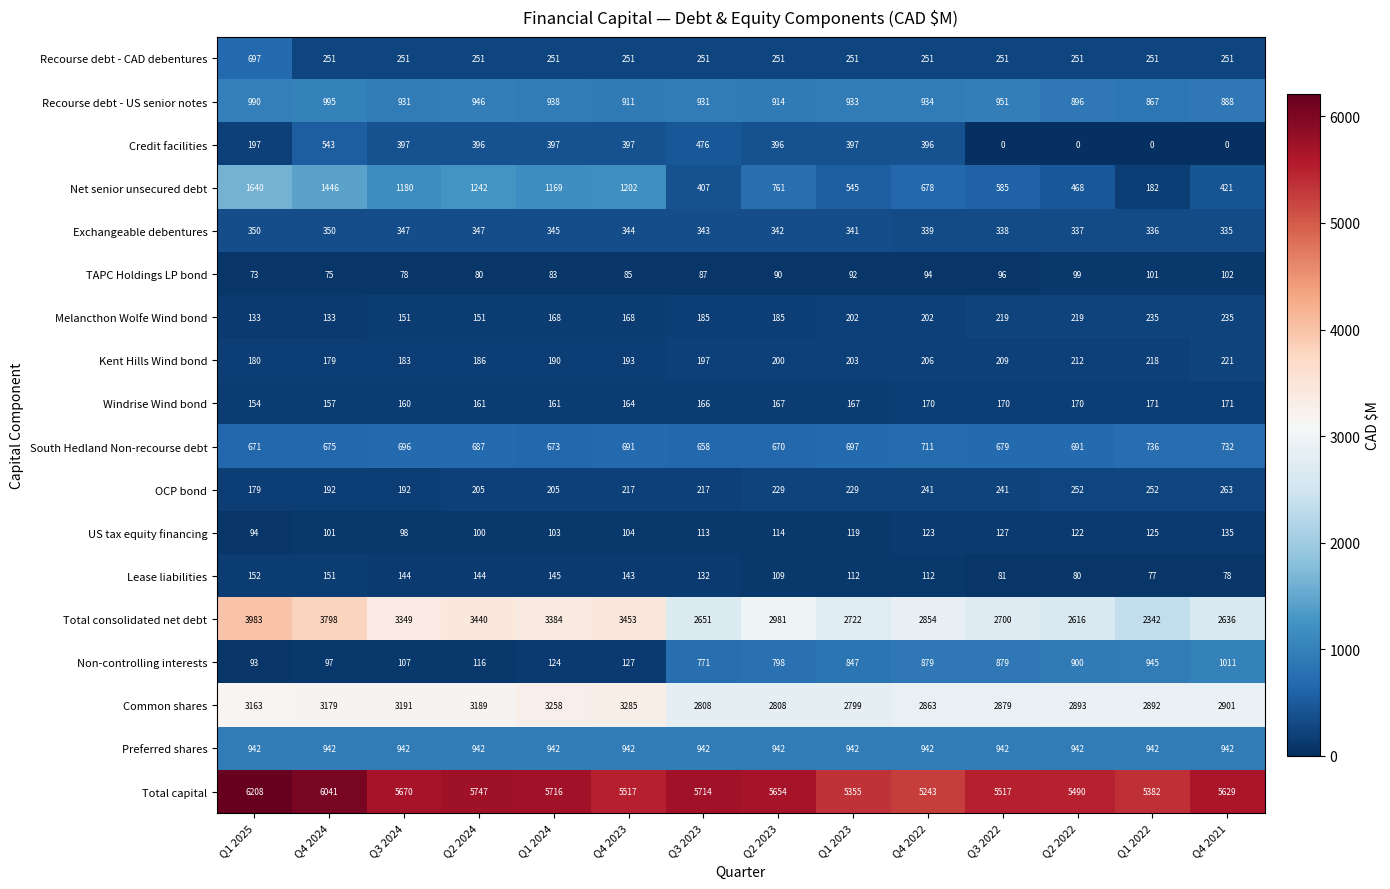

Rank the series by their maximum value, from highest to lowest.

Total capital, Total consolidated net debt, Common shares, Net senior unsecured debt, Non-controlling interests, Recourse debt - US senior notes, Preferred shares, South Hedland Non-recourse debt, Recourse debt - CAD debentures, Credit facilities, Exchangeable debentures, OCP bond, Melancthon Wolfe Wind bond, Kent Hills Wind bond, Windrise Wind bond, Lease liabilities, US tax equity financing, TAPC Holdings LP bond